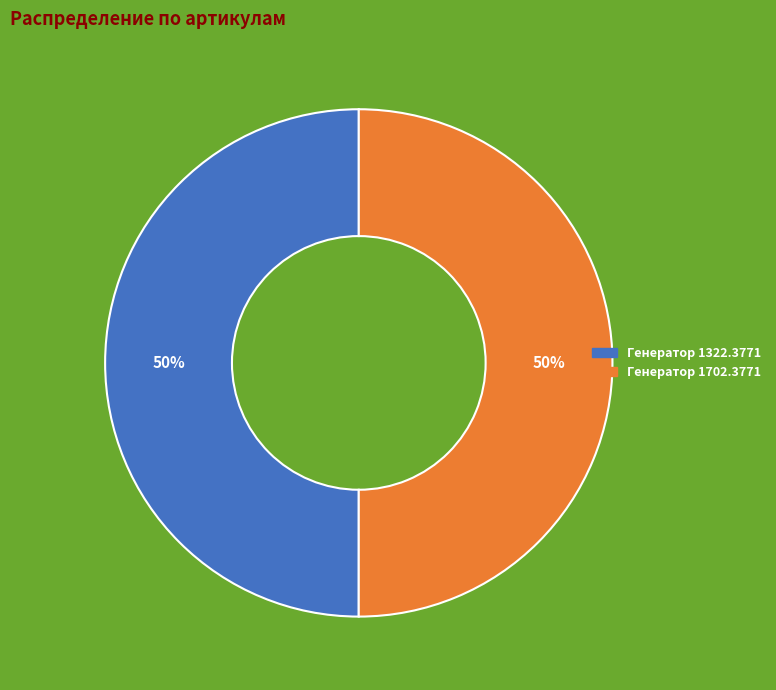

True or false: Генератор 1322.3771 accounts for 41% of the total.

False